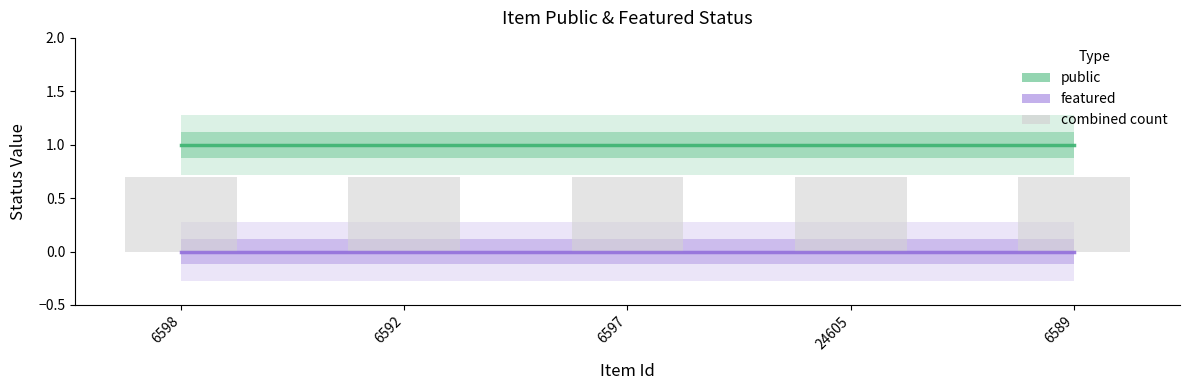

At which category is the sum across all series the highest?

6598